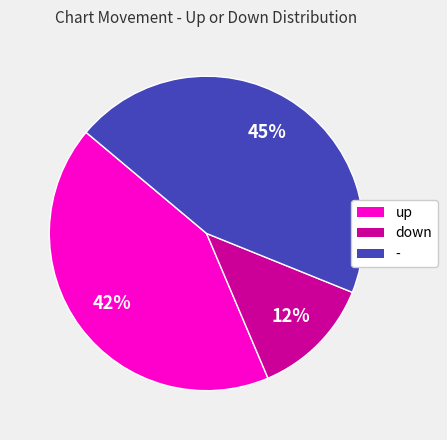

To the nearest percent, what is the difference between the up and down slice percentages?

30%